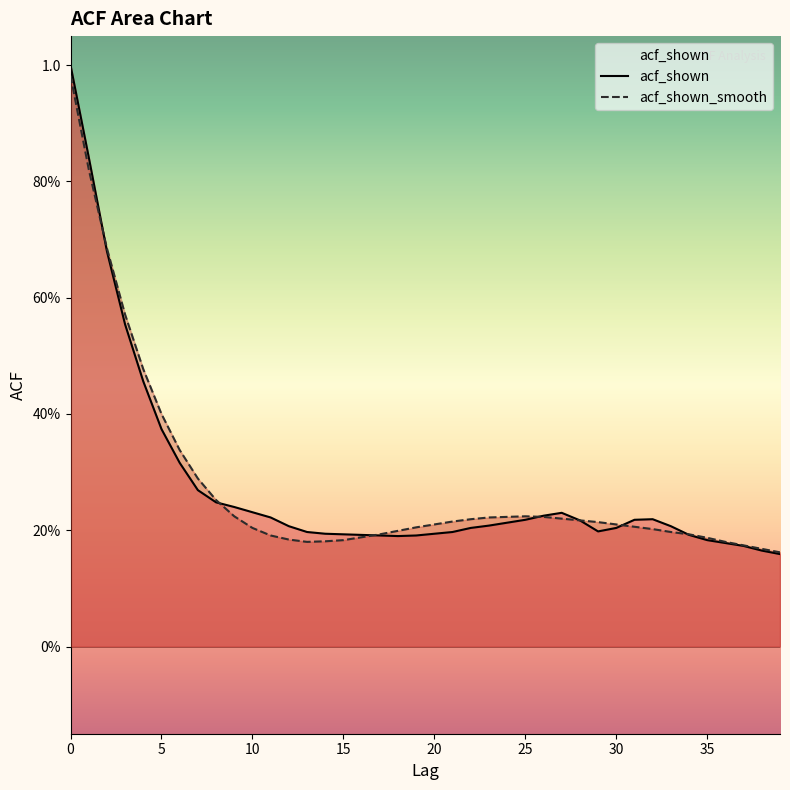

The value of acf_shown at 12 is 0.2. True or false?

True